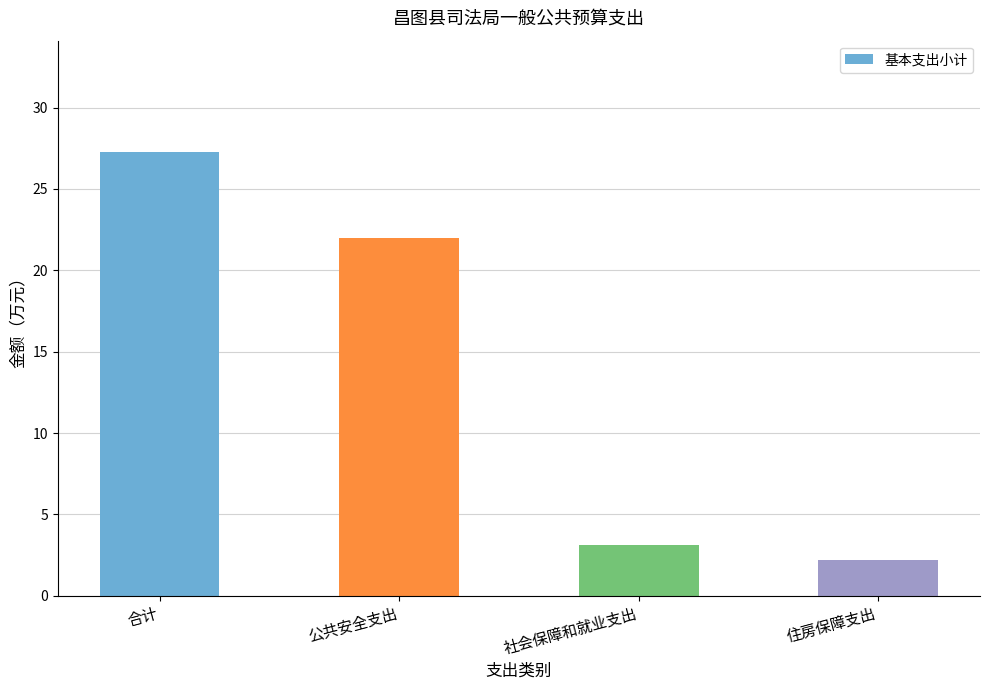

At which label is the value closest to 14?

公共安全支出